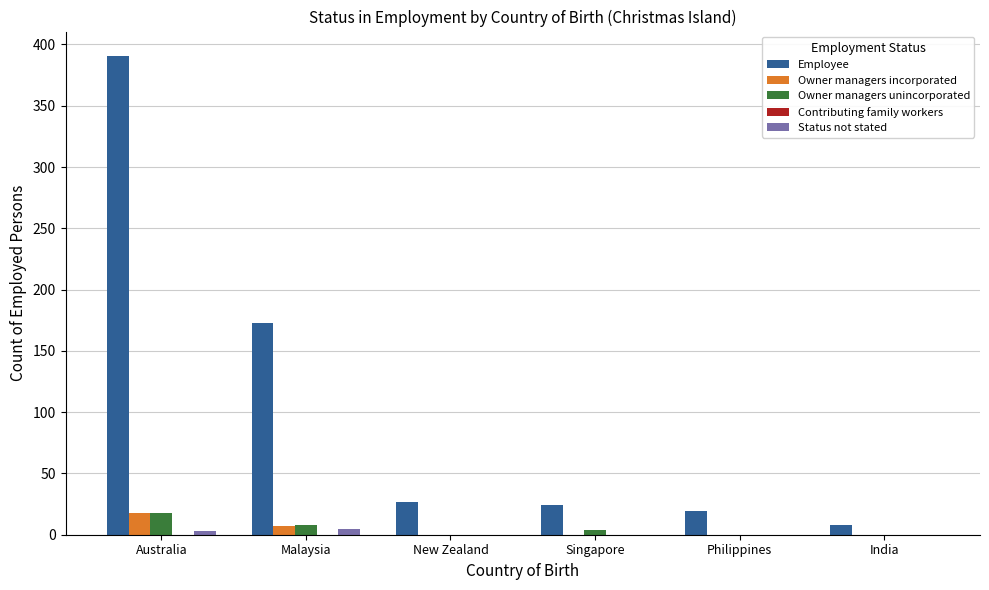

What is the sum of the Owner managers incorporated values at Australia and Philippines?

18